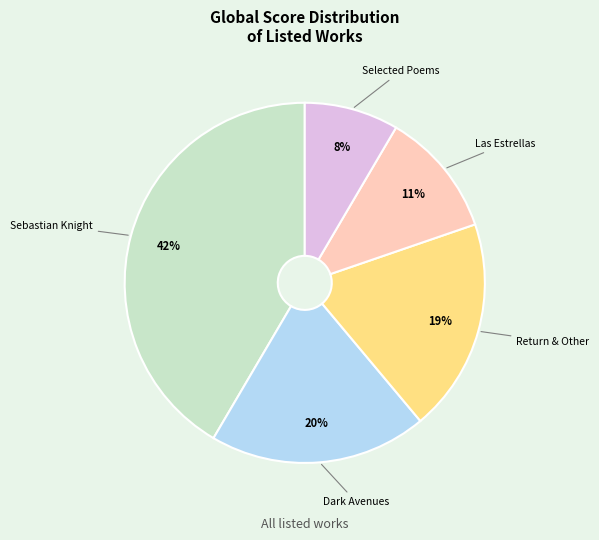

To the nearest percent, what is the average slice percentage?

20%